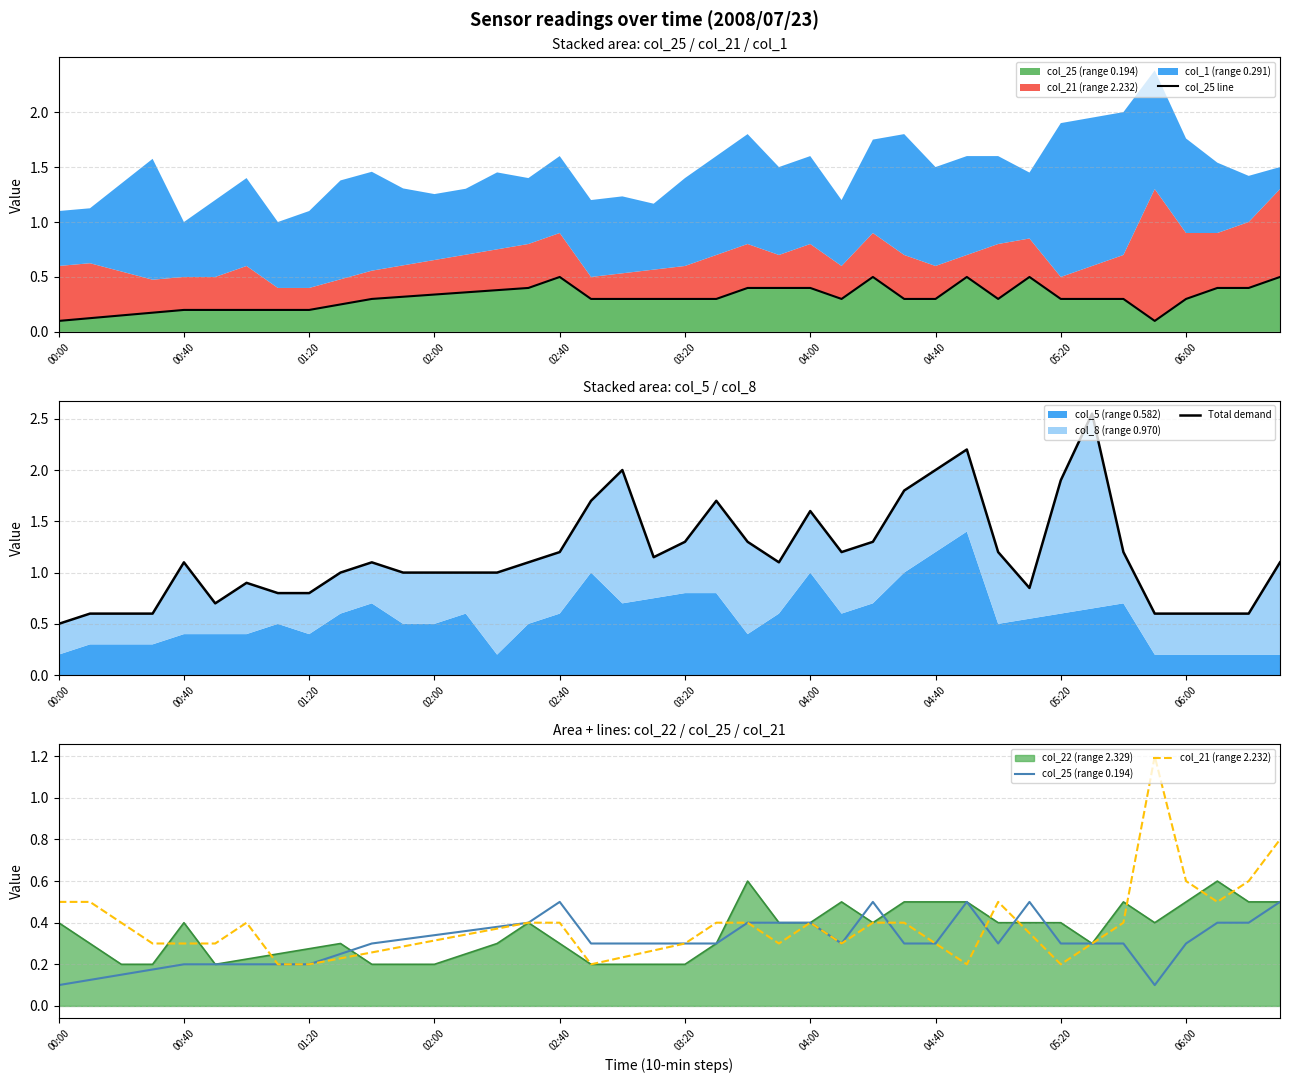

True or false: Total demand has a value of 1.2 at 25.

True